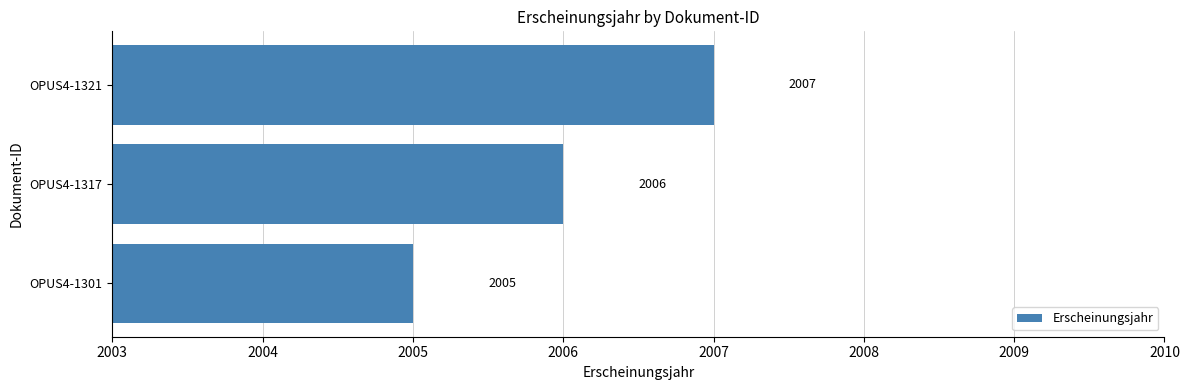

How many values are between 2005 and 2007?

3